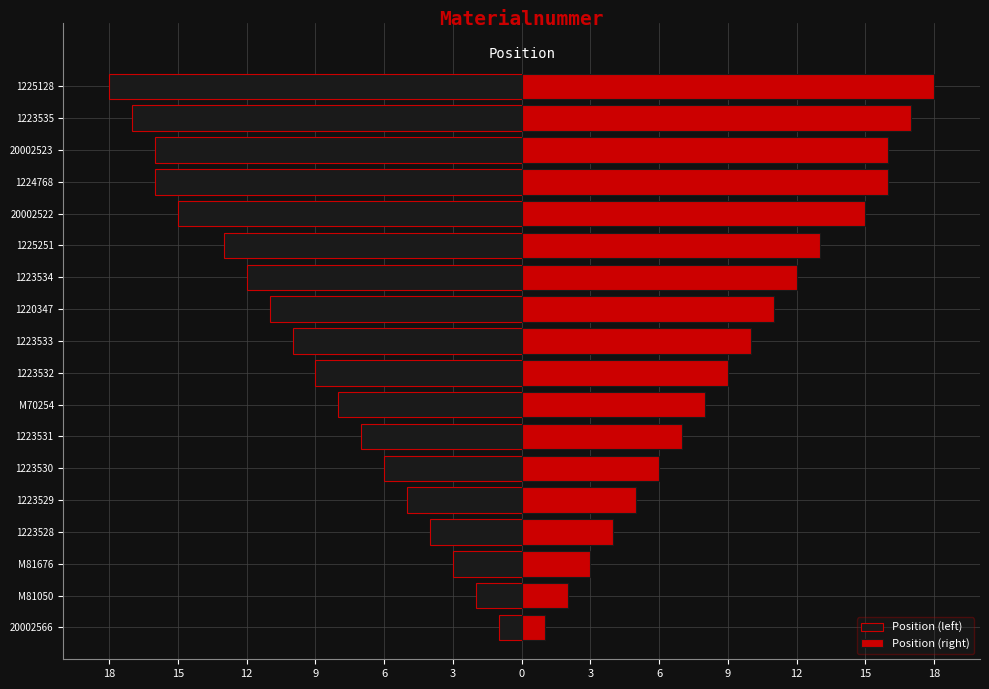

Reading left to right, extract all data points from this chart.

Position (left): -1	-2	-3	-4	-5	-6	-7	-8	-9	-10	-11	-12	-13	-15	-16	-16	-17	-18
Position (right): 1	2	3	4	5	6	7	8	9	10	11	12	13	15	16	16	17	18